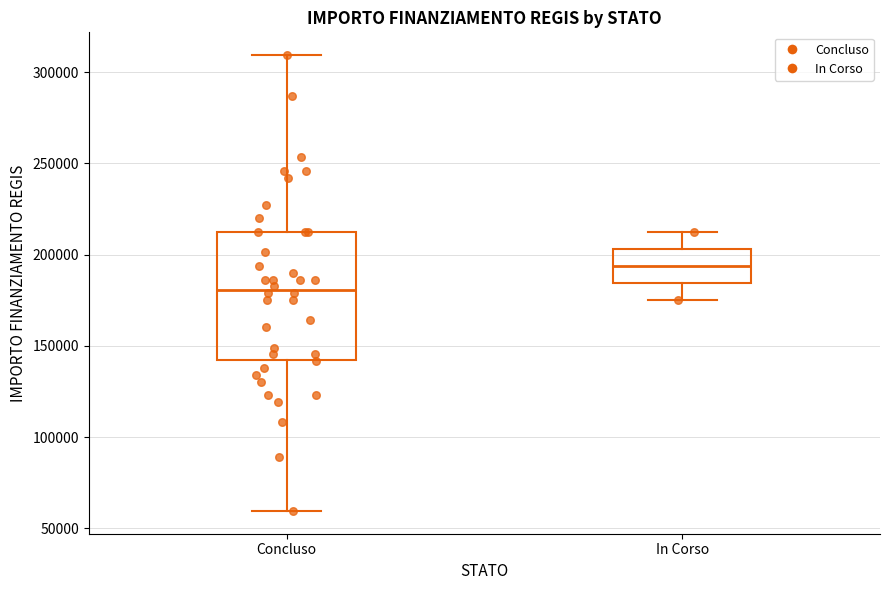

Where is the lower edge of the box for In Corso on the y-axis? The values are not printed on the chart, so give them approximately, as read against the axis.

185000